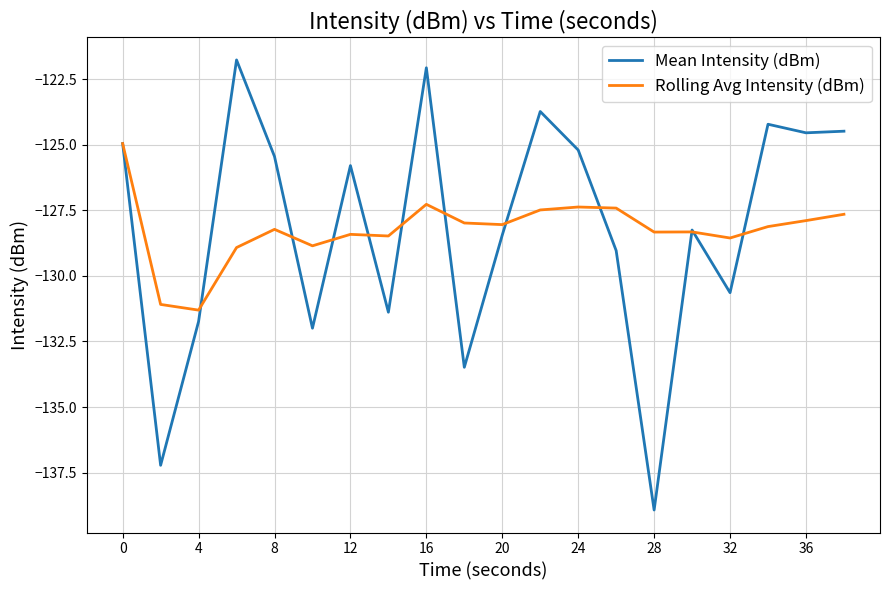

Does the chart have visible grid lines?

Yes